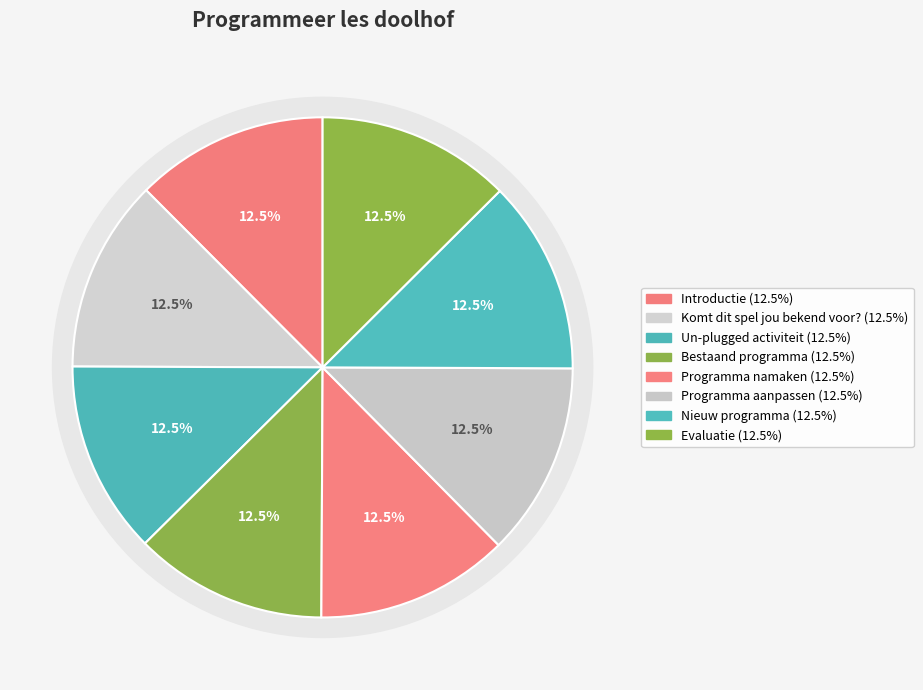

Is it true that Programma namaken is 23% of the pie?

False